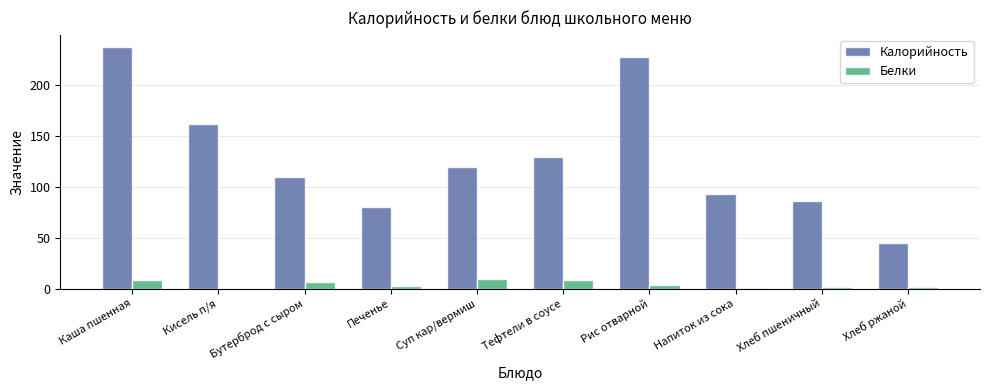

Count the number of categories in the chart.

10